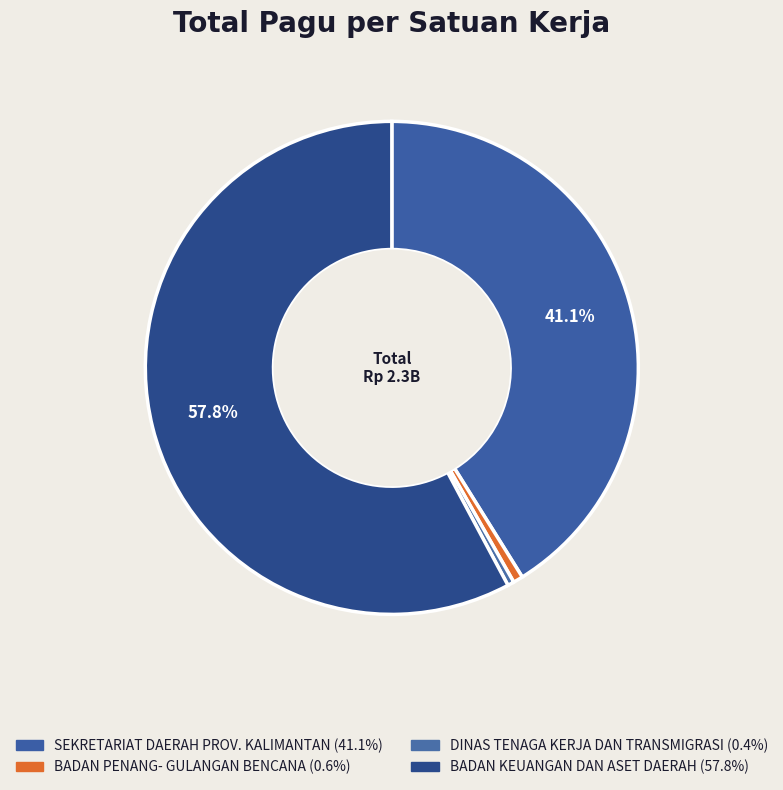

Count the number of slices in the pie.

4